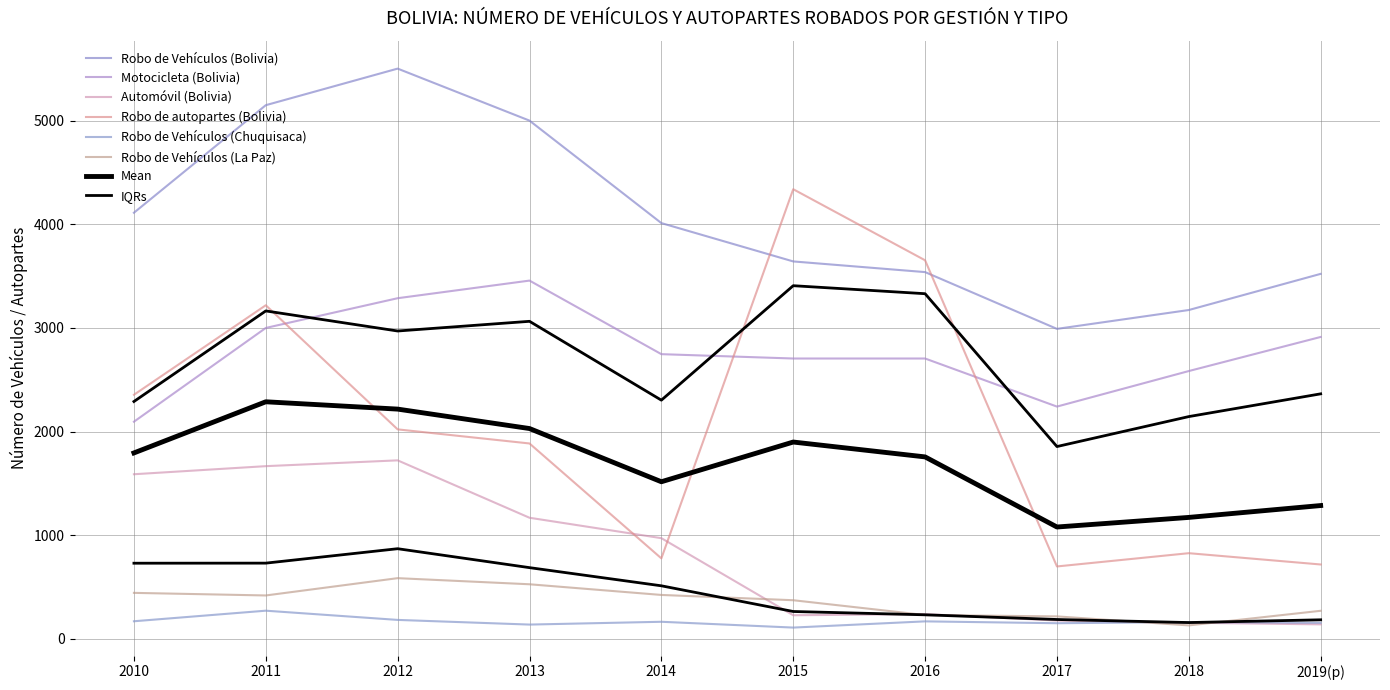

What is the difference between the maximum and minimum values in the Robo de Vehículos (Chuquisaca) series?

163